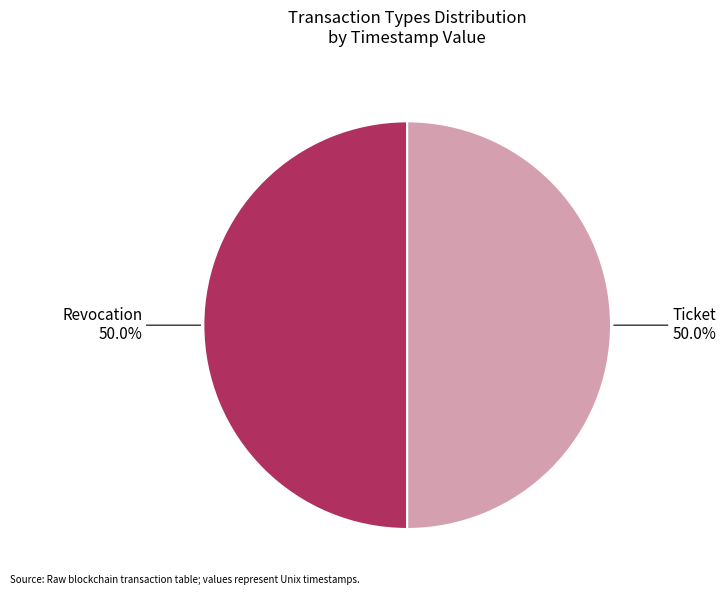

True or false: Ticket accounts for 50% of the total.

True